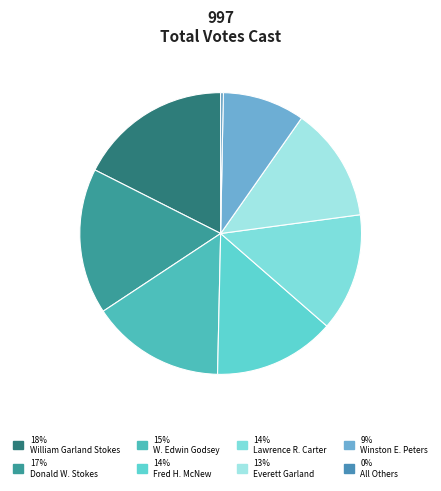

What is the largest slice in the pie chart?

William Garland Stokes